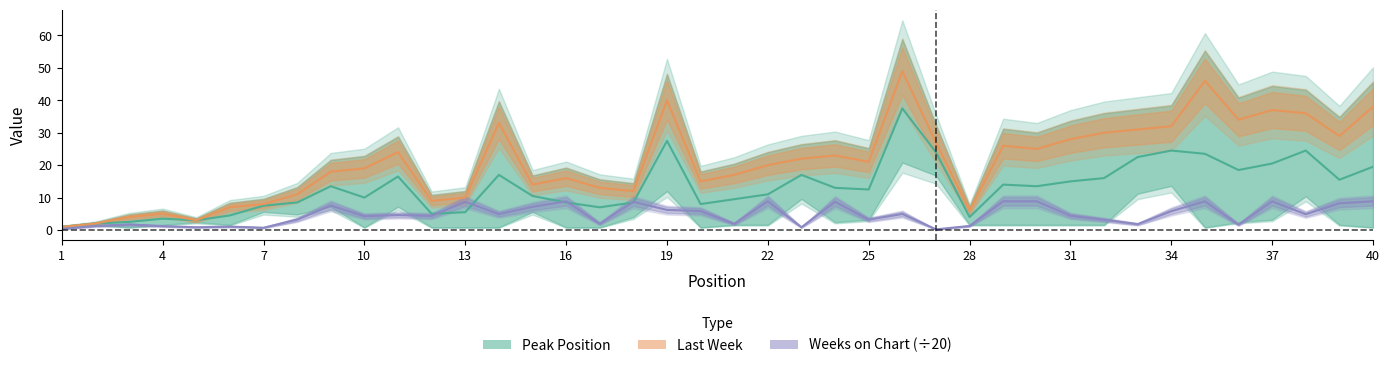

What is the sum of the Weeks on Chart values at 21 and 3?

3.6